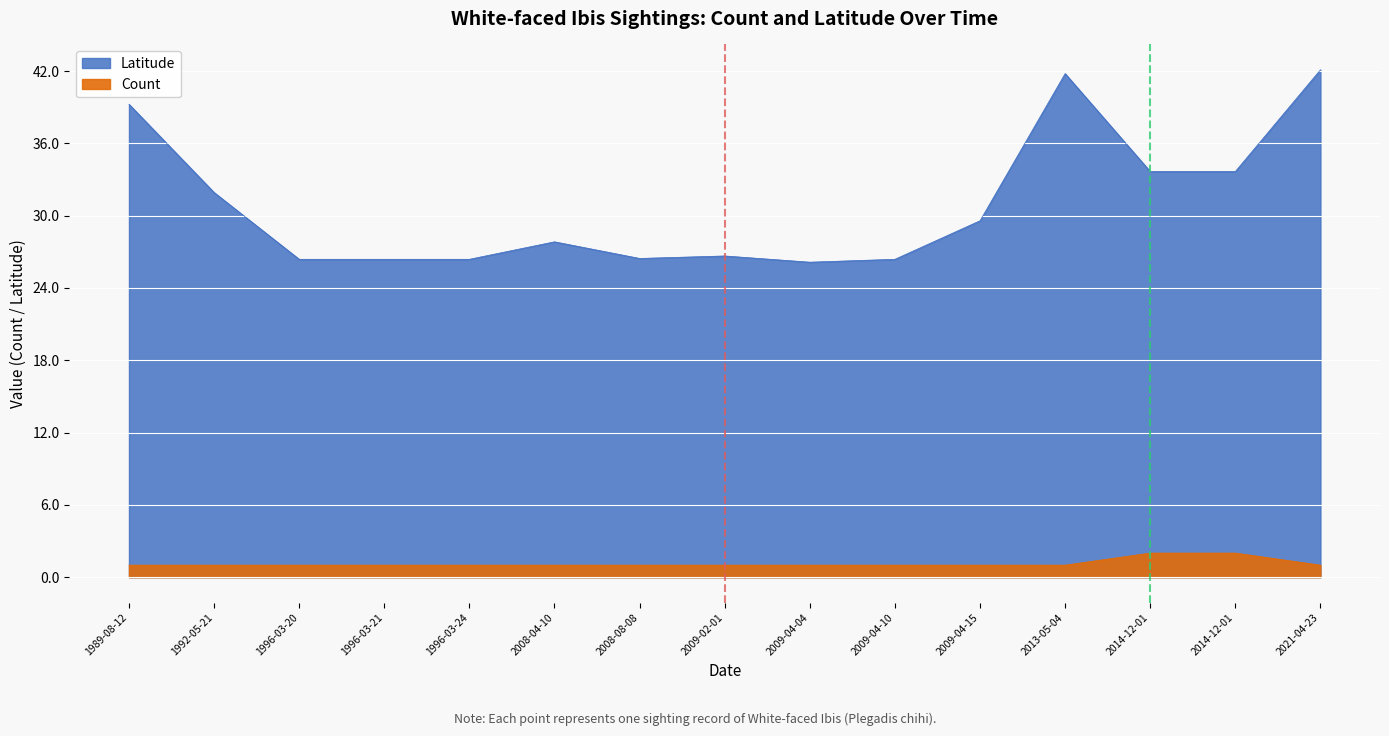

What is the difference between the Latitude values at 2009-04-04 and 2008-08-08?

0.3